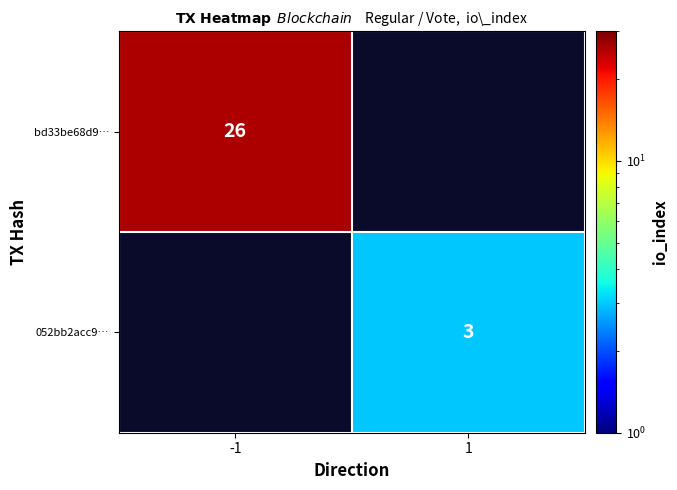

The 052bb2acc9… series shows 2 at 1. True or false?

False